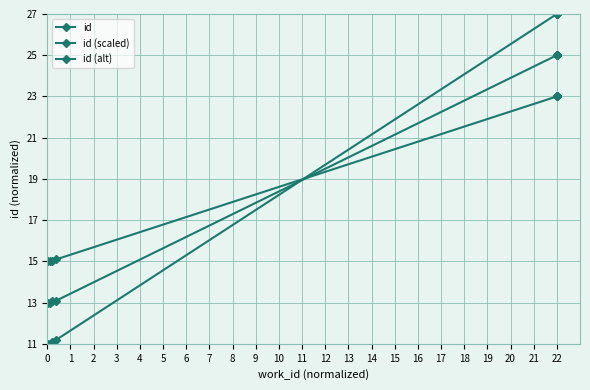

How many lines are shown in the chart?

3